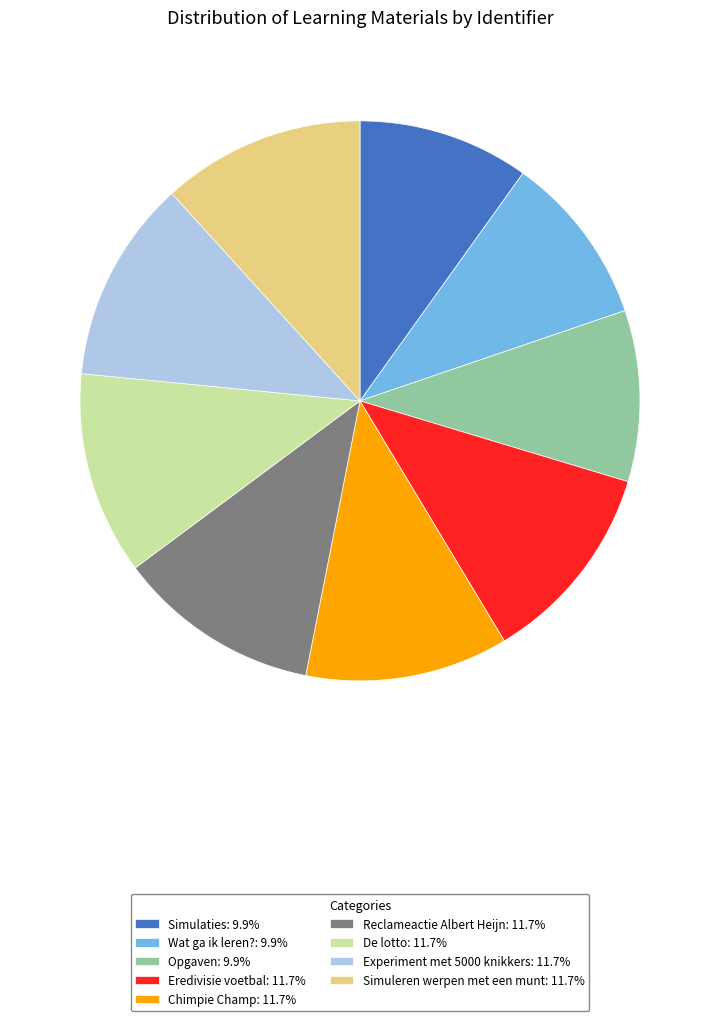

Approximately how many times larger is the value at Opgaven: 9.9% compared to Wat ga ik leren?: 9.9%?

1.0